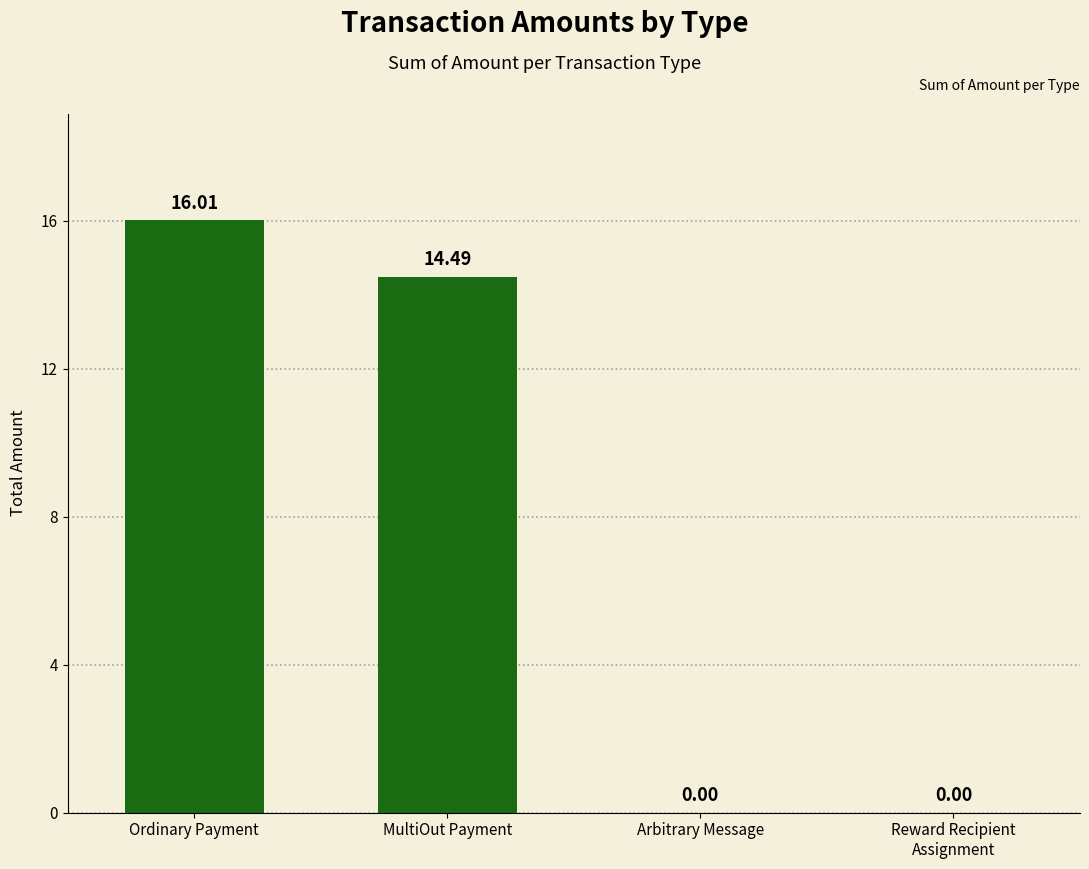

What is the change in value from Ordinary Payment to MultiOut Payment?

-1.5